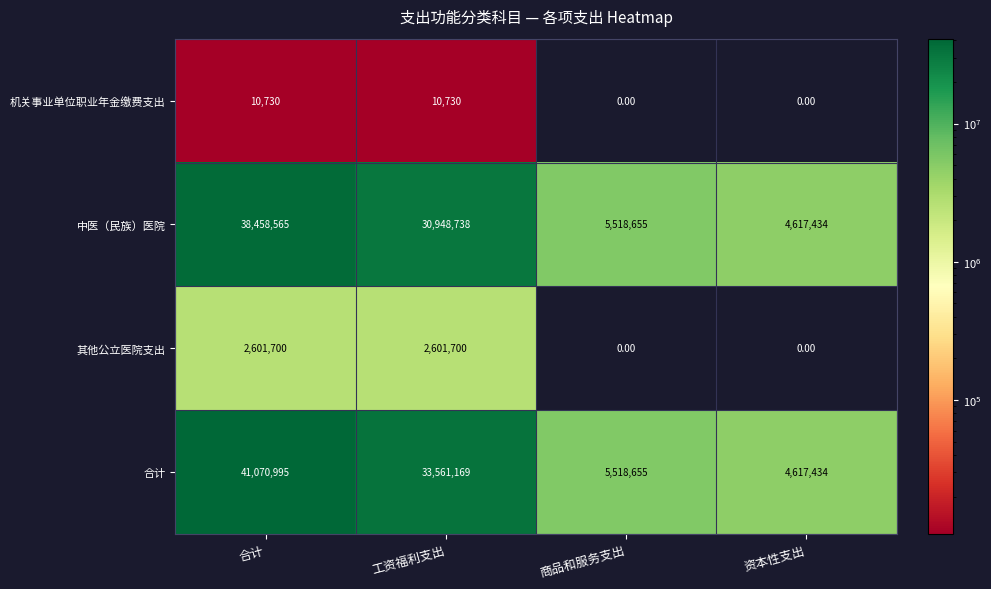

Which series has the largest total across all categories?

合计